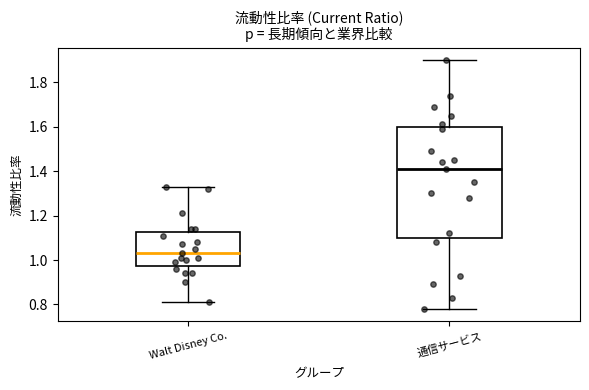

Reading left to right, read every box against the y-axis: the position of its median line, the range the box covers, and the ends of its whiskers. The values are not printed on the chart, so give them approximately, as read against the axis.

Walt Disney Co.: median 1.04, box 0.98 to 1.12, whiskers 0.82 to 1.34
通信サービス: median 1.42, box 1.10 to 1.60, whiskers 0.78 to 1.90